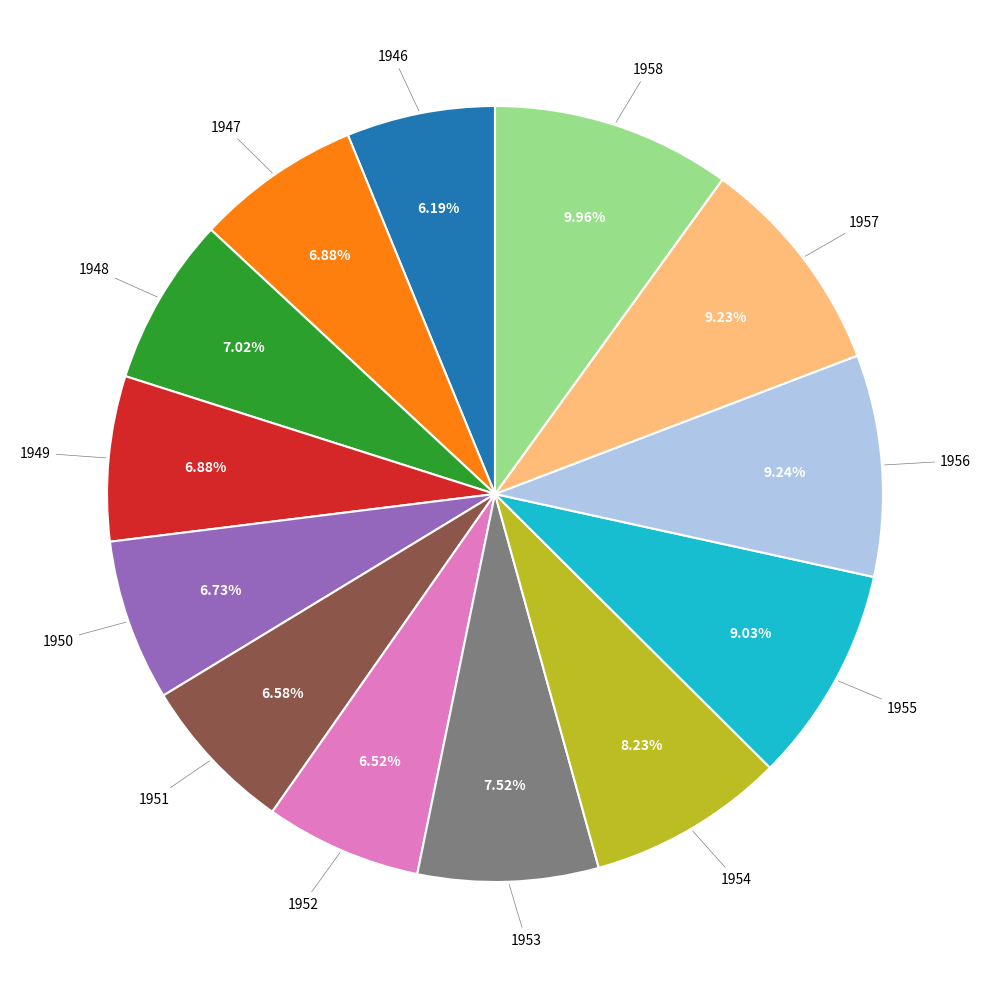

Is there any slice that represents more than half of the pie?

No